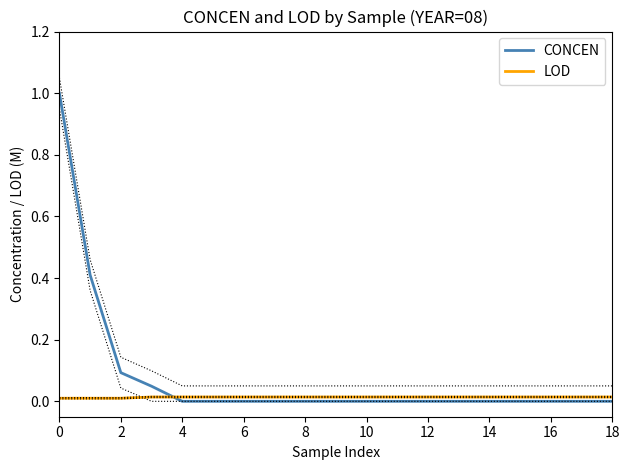

What is the spread (max minus min) of values at 0?

1.0